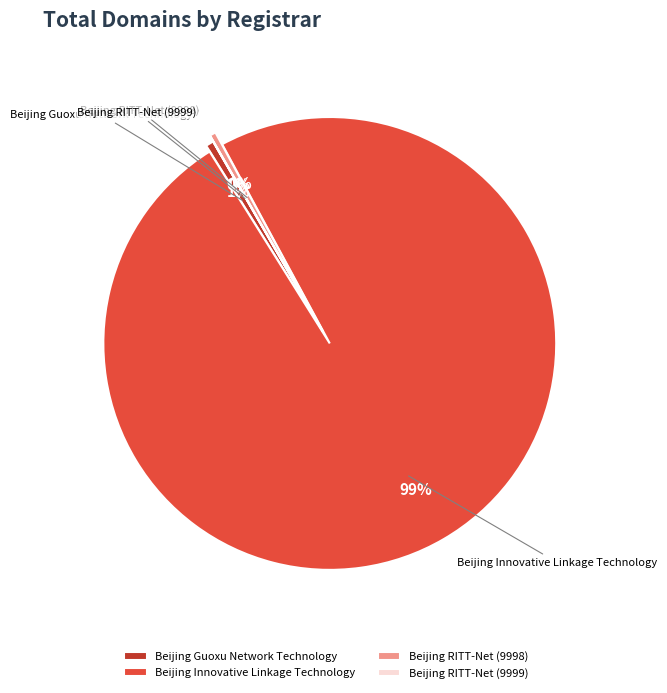

What is the largest slice in the pie chart?

Beijing Innovative Linkage Technology